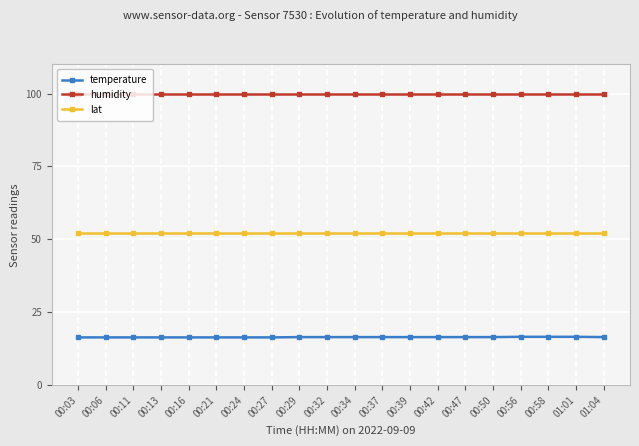

At 01:04, list the series in order from smallest to largest.

temperature, lat, humidity